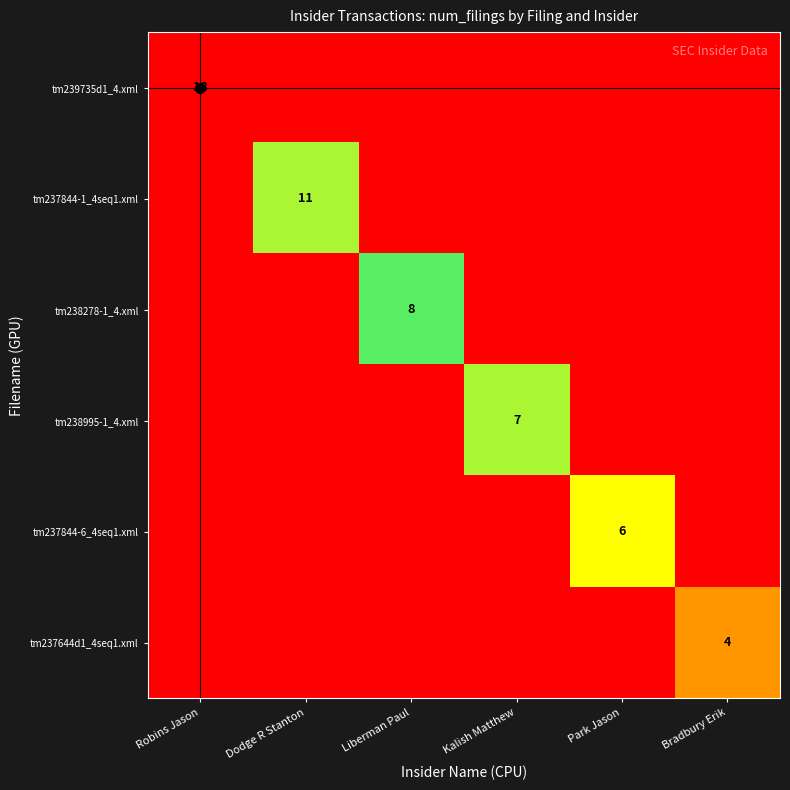

Rank the series by their maximum value, from lowest to highest.

tm237644d1_4seq1.xml, tm237844-6_4seq1.xml, tm238995-1_4.xml, tm238278-1_4.xml, tm237844-1_4seq1.xml, tm239735d1_4.xml